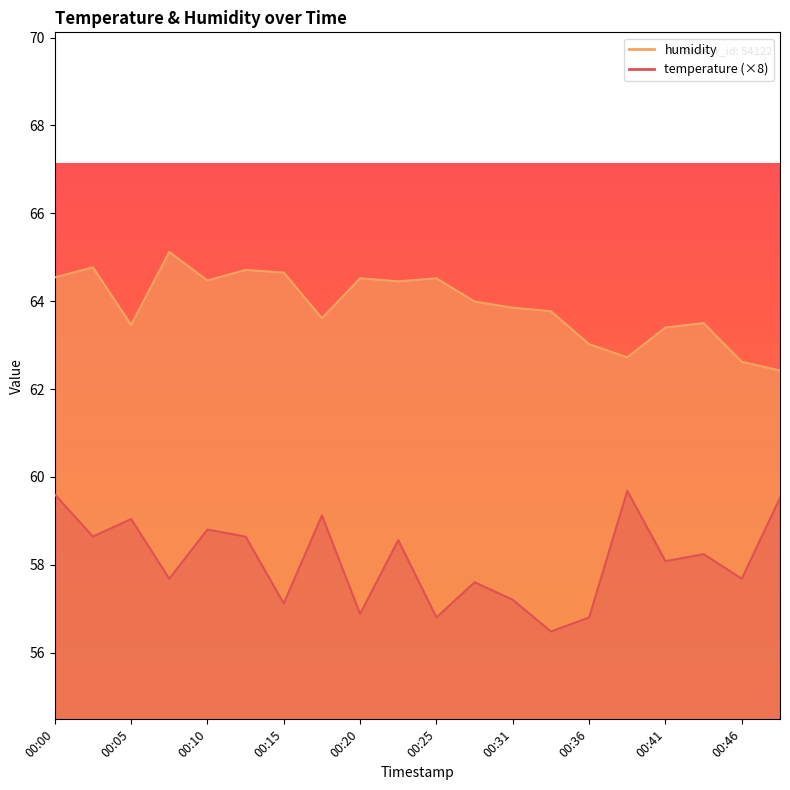

True or false: humidity has more than 0 interior local peaks.

True